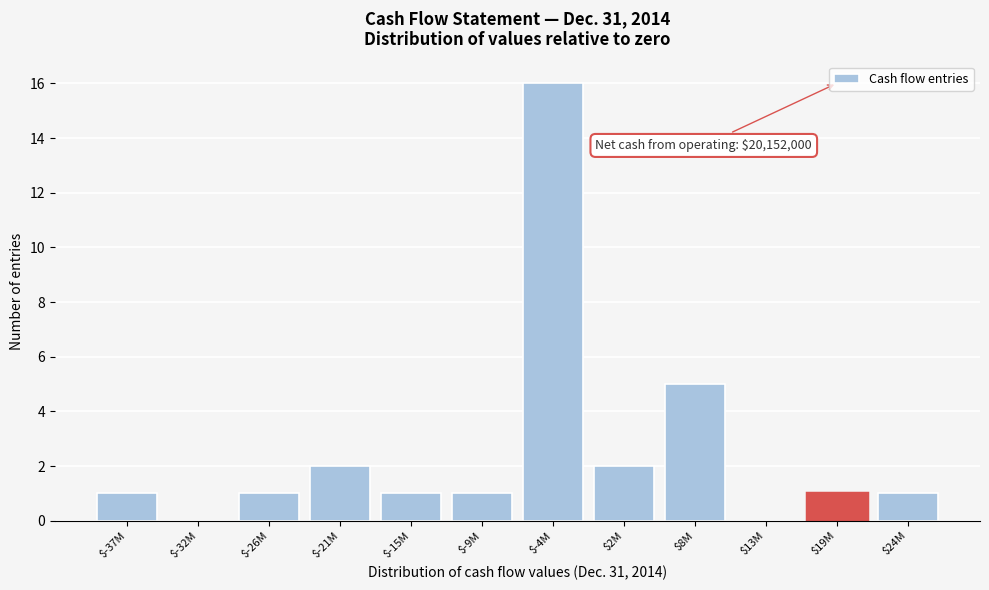

What is the sum of all values?

31